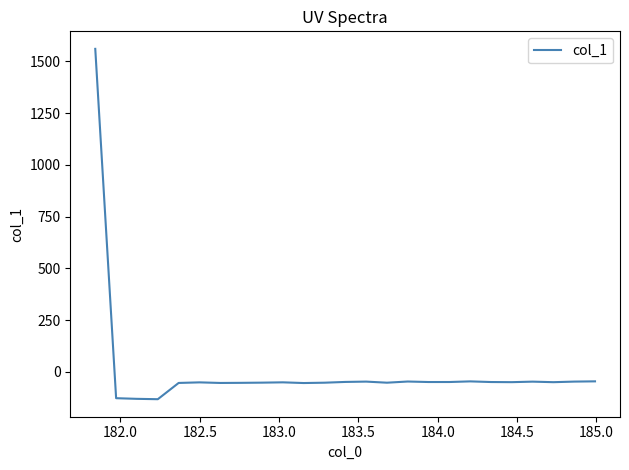

How many lines are shown in the chart?

1